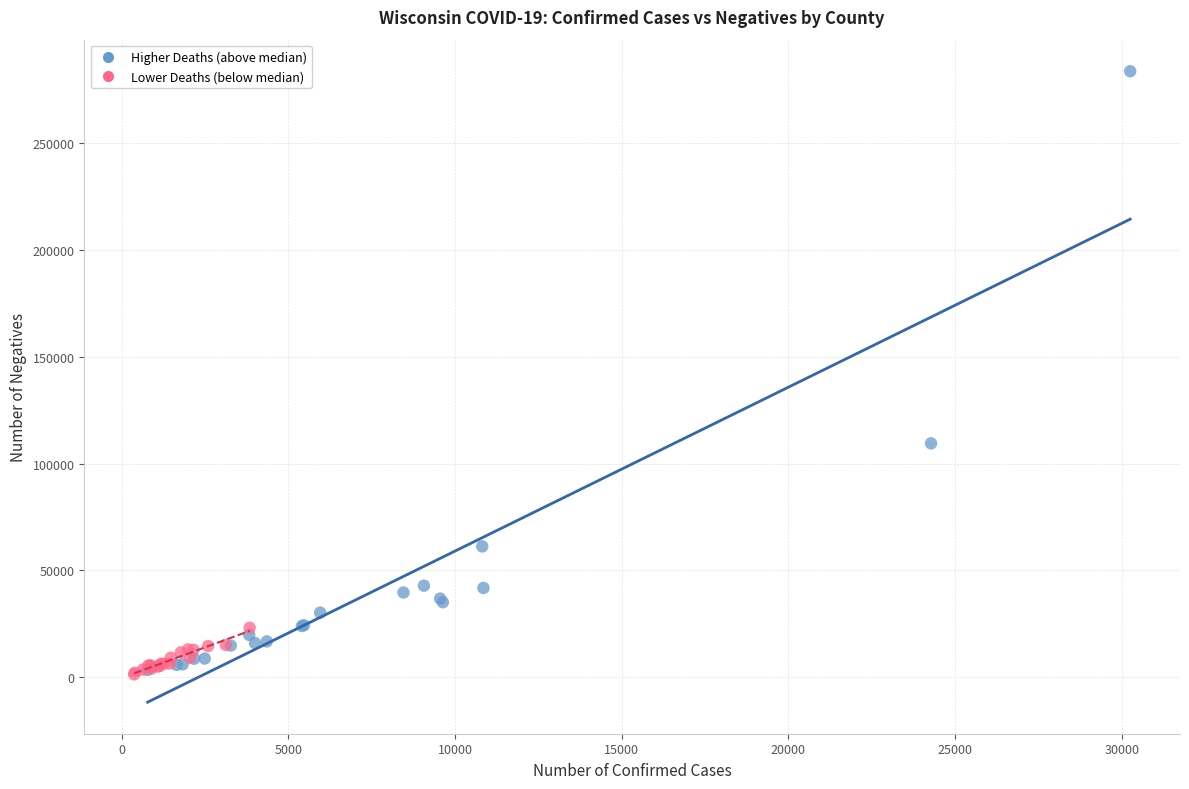

Which series has the widest spread of Y values?

Higher Deaths (above median)